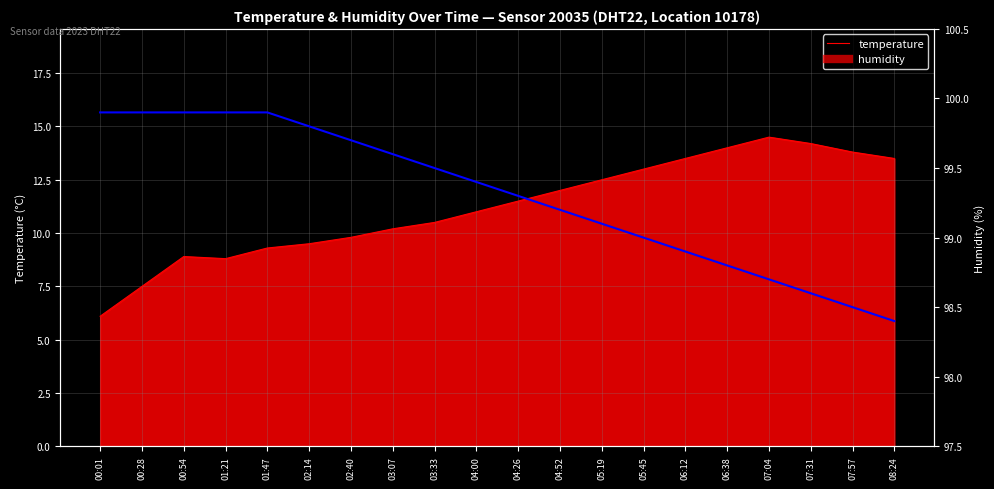

List the labels in order of value, smallest first.

08:24, 07:57, 07:31, 07:04, 06:38, 06:12, 05:45, 05:19, 04:52, 04:26, 04:00, 03:33, 03:07, 02:40, 02:14, 00:01, 00:28, 00:54, 01:21, 01:47